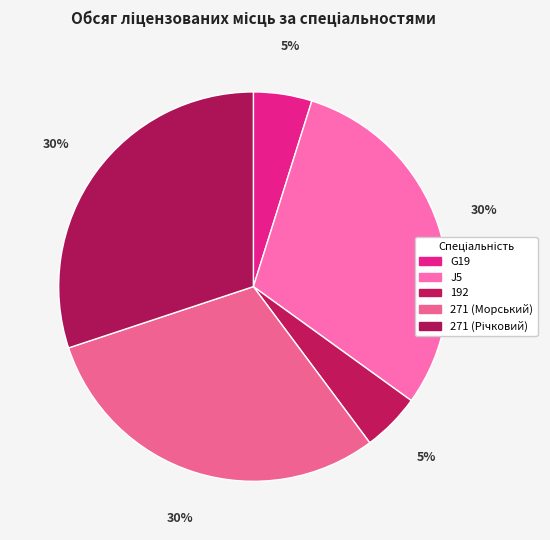

Which has a higher value, 271 (Річковий) or G19?

271 (Річковий)